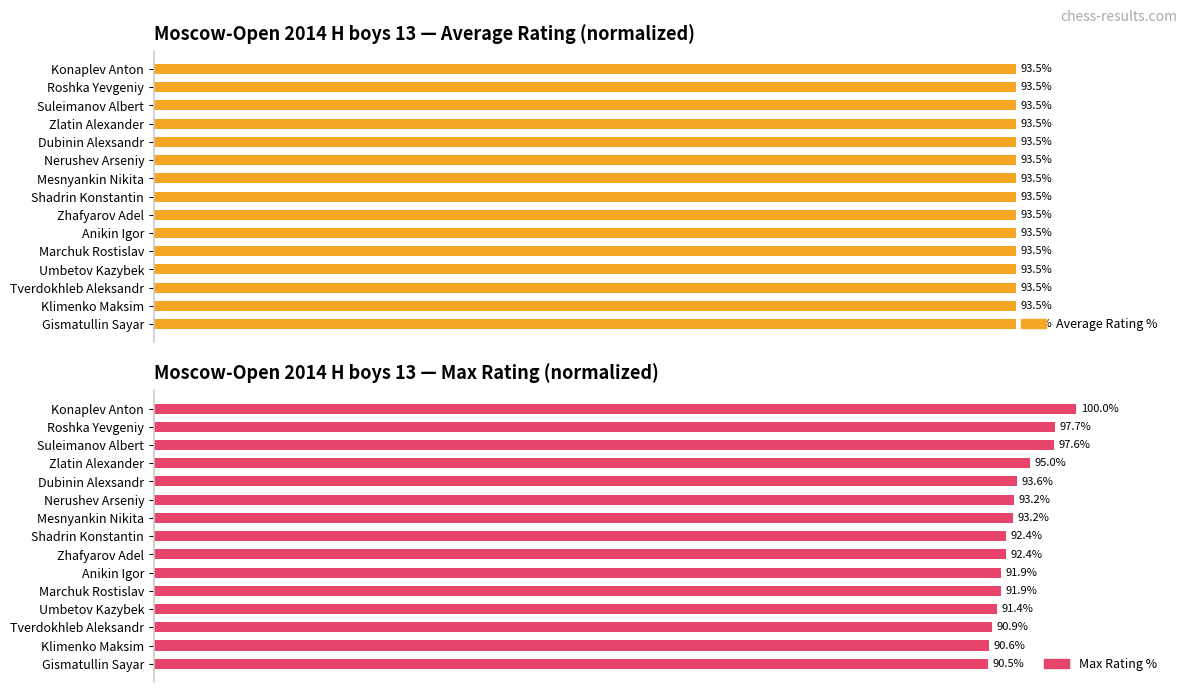

List the labels in order of Average Rating % value, smallest first.

0, 1, 2, 3, 4, 5, 6, 7, 8, 9, 10, 11, 12, 13, 14